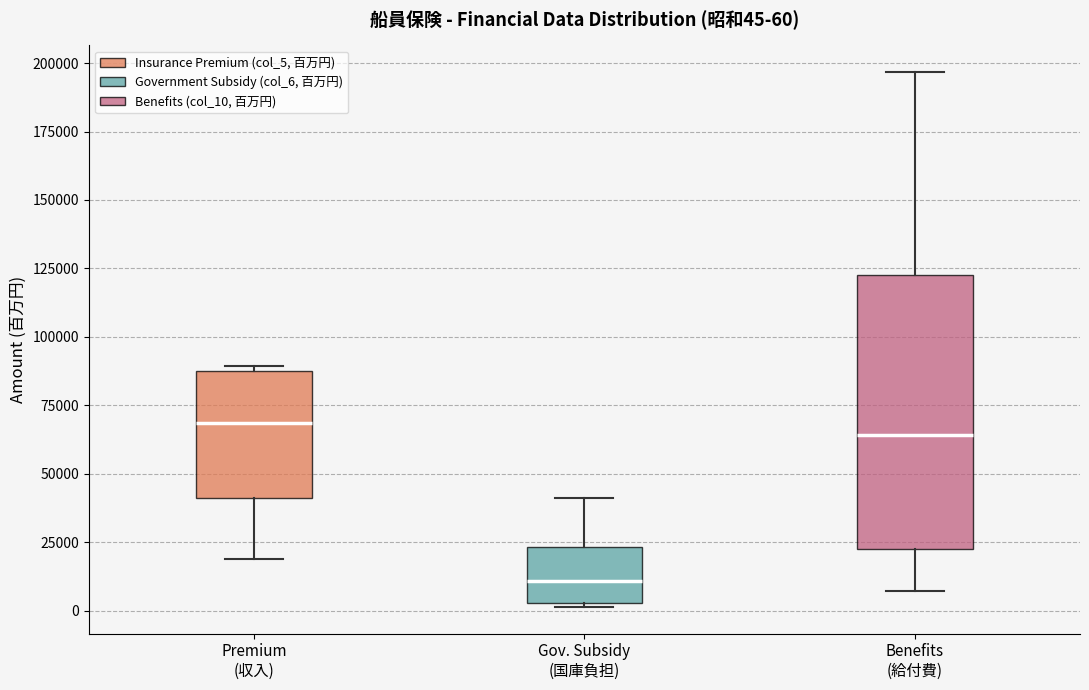

Which box is the tallest, from its lower edge to its upper edge?

Benefits (給付費)